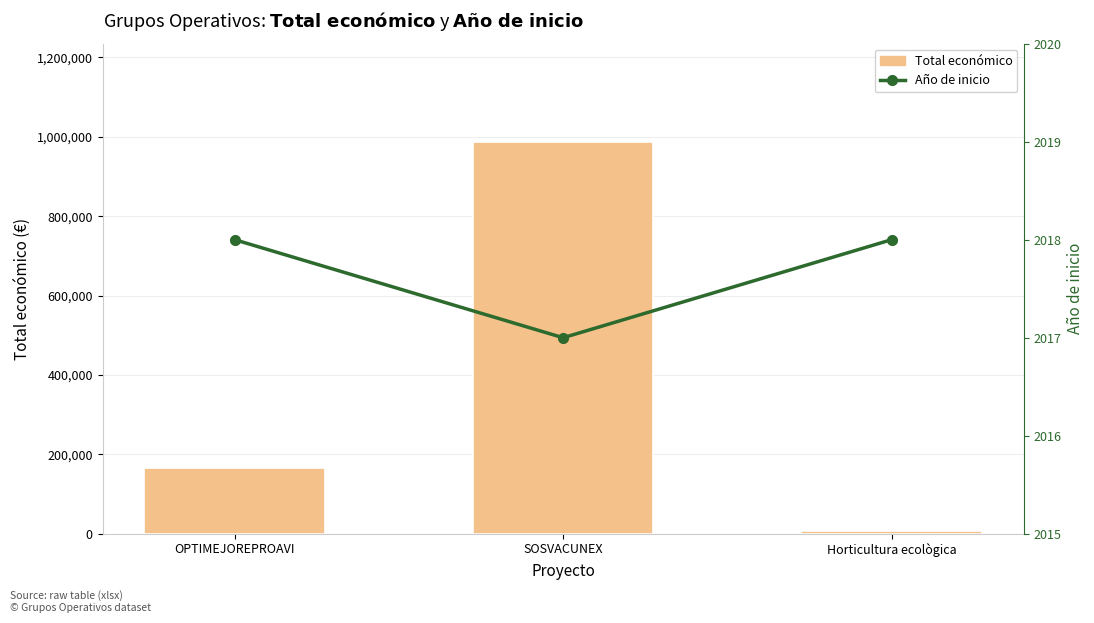

What is the smallest value displayed?

2017